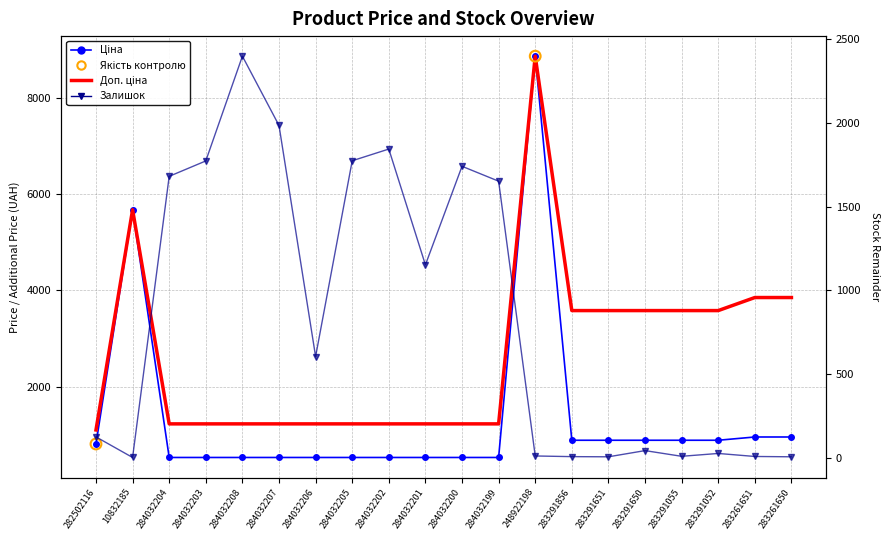

At how many categories does at least one series exceed 6013?

1